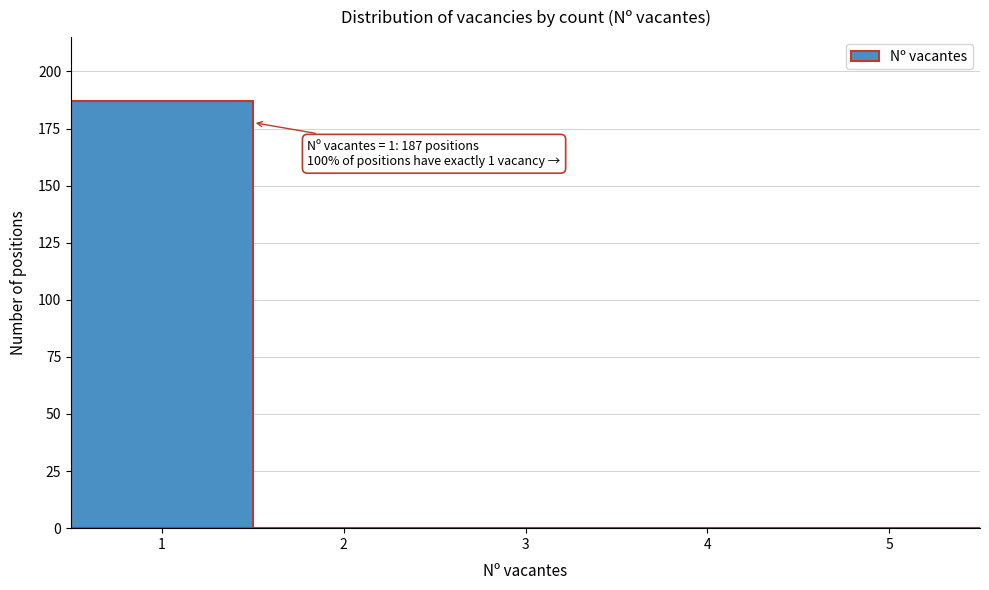

Which range on the x-axis has the tallest bar?

0.5 to 1.5